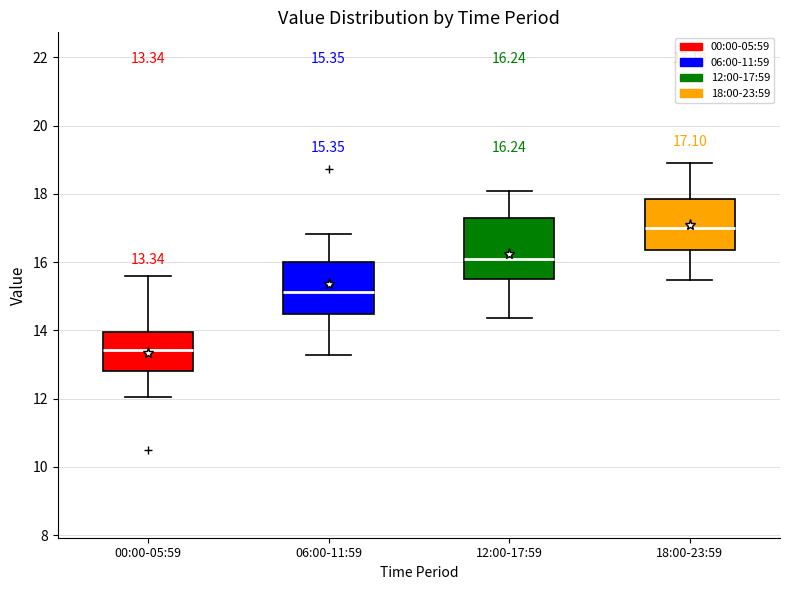

Which box has the highest median line?

18:00-23:59